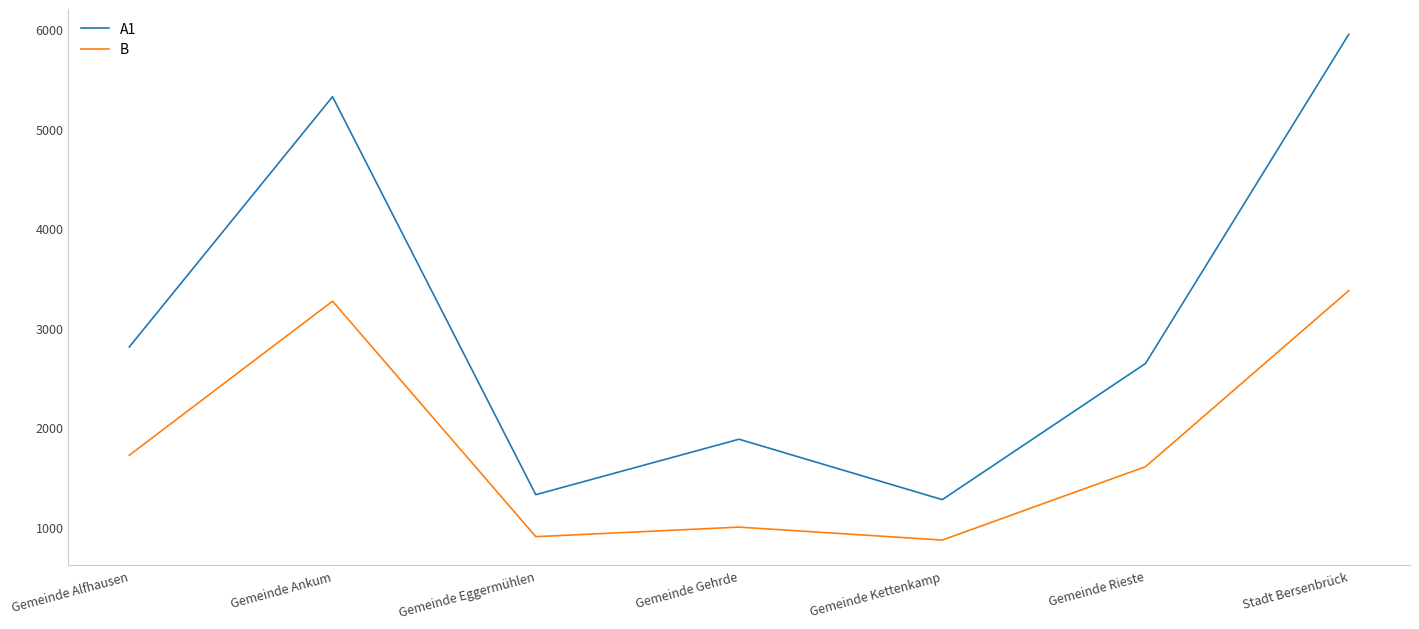

In B, how many points are lower than both neighbors (excluding endpoints)?

2